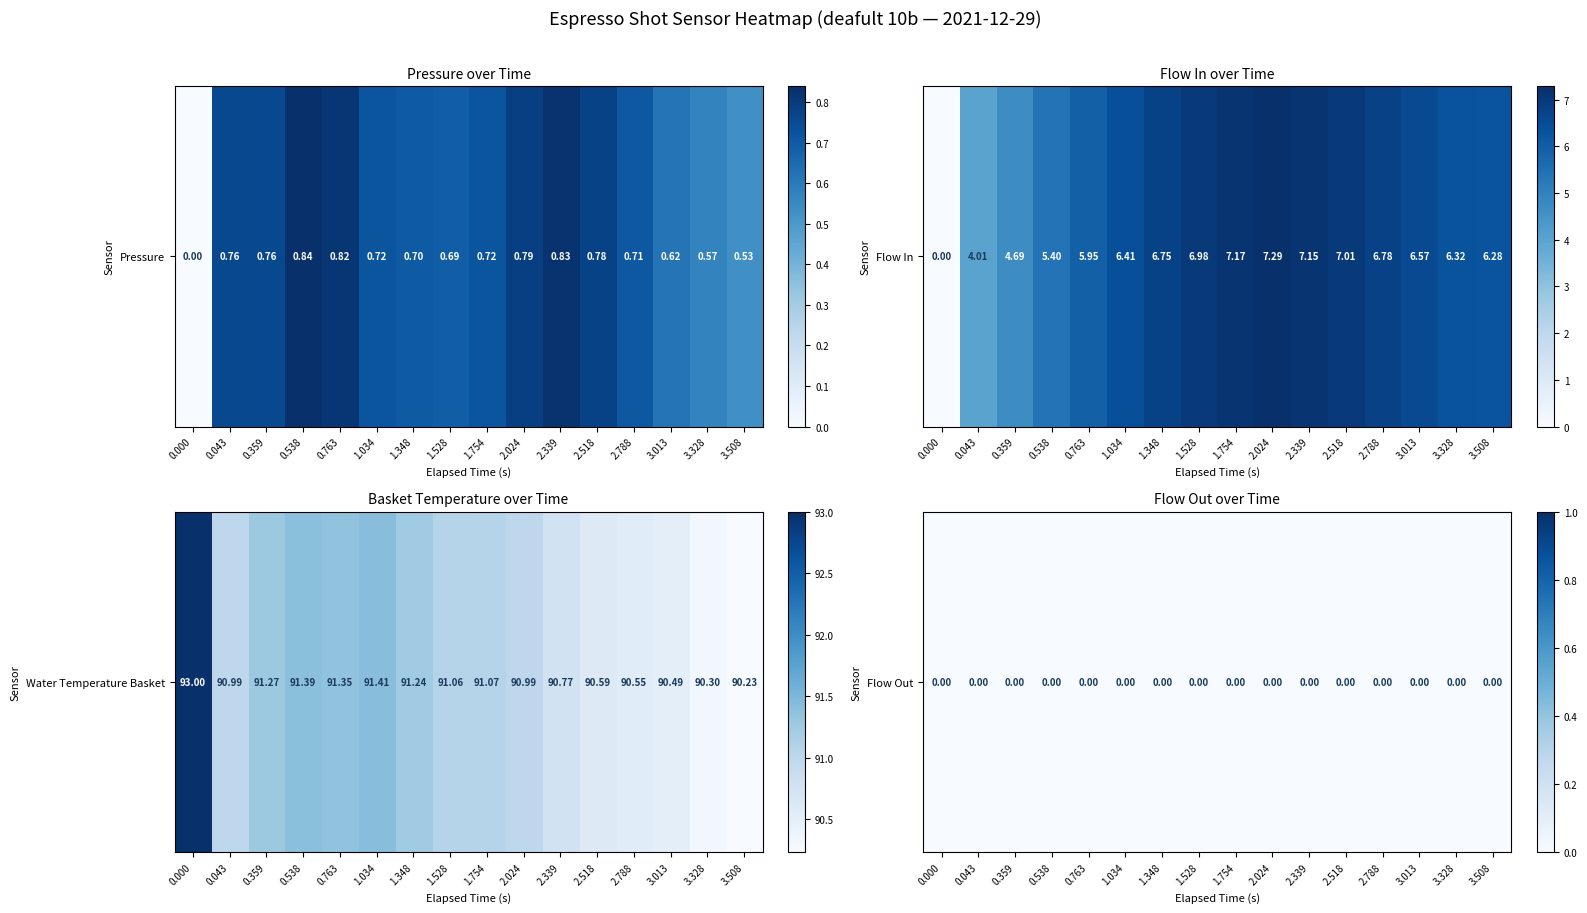

Which has a higher value, 3.013 or 3.328?

3.013